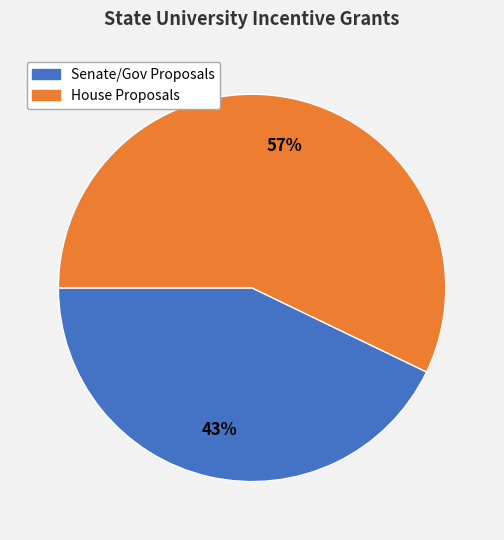

Does any single category account for the majority?

Yes